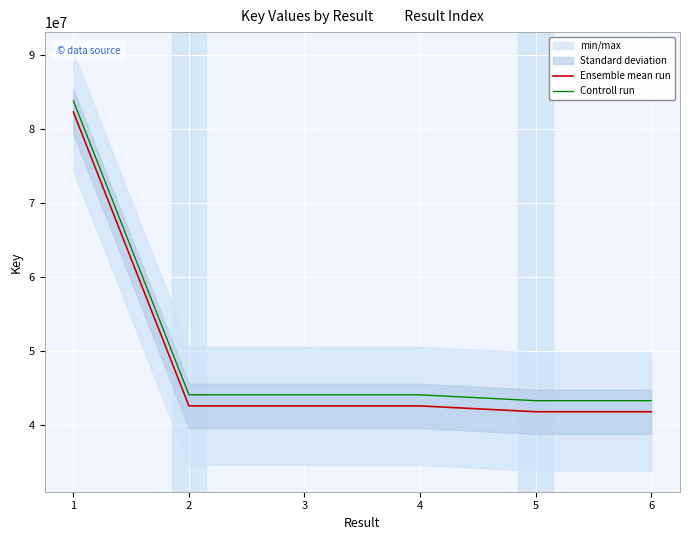

What is the difference between the second highest and minimum values in the Controll run series?

792493